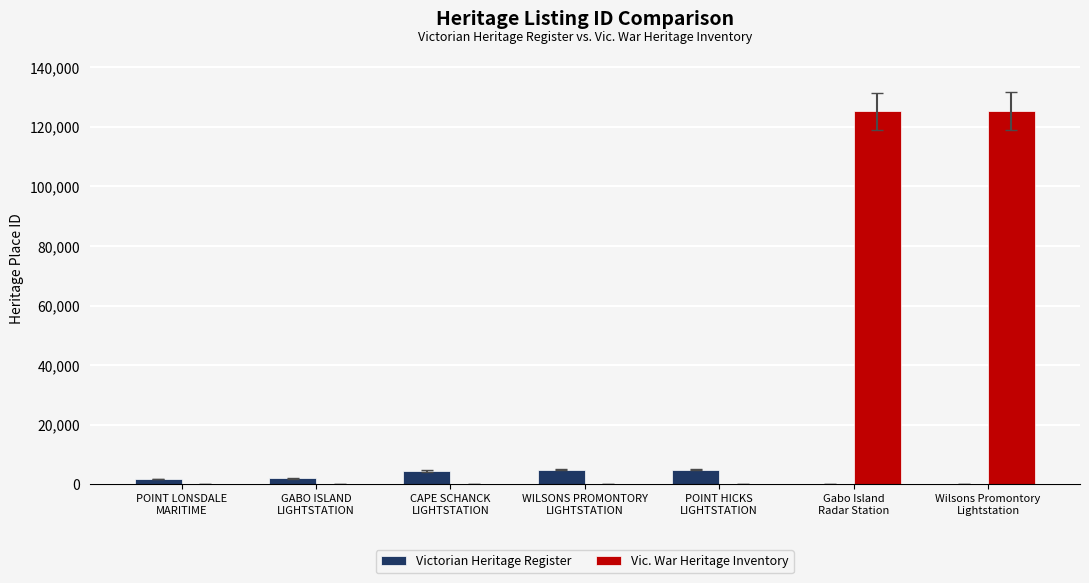

What is the highest value of the Victorian Heritage Register series?

4945